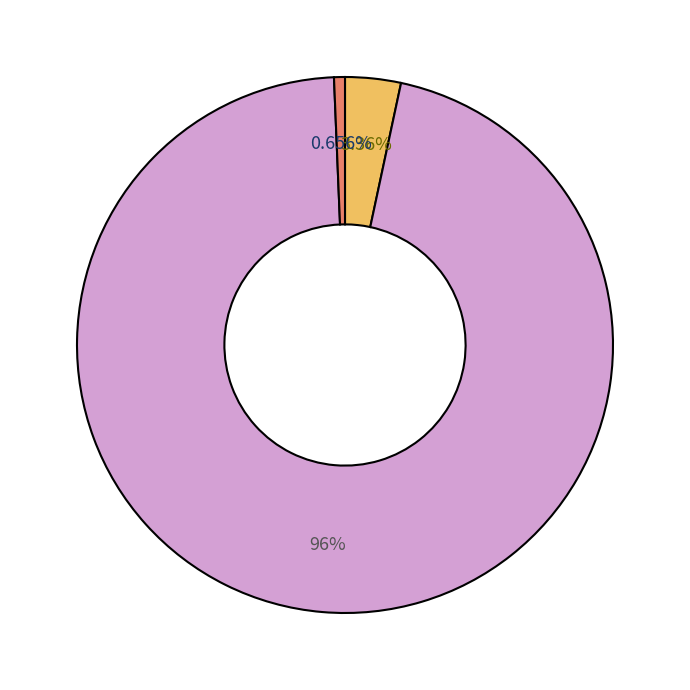

Does any single category account for the majority?

Yes